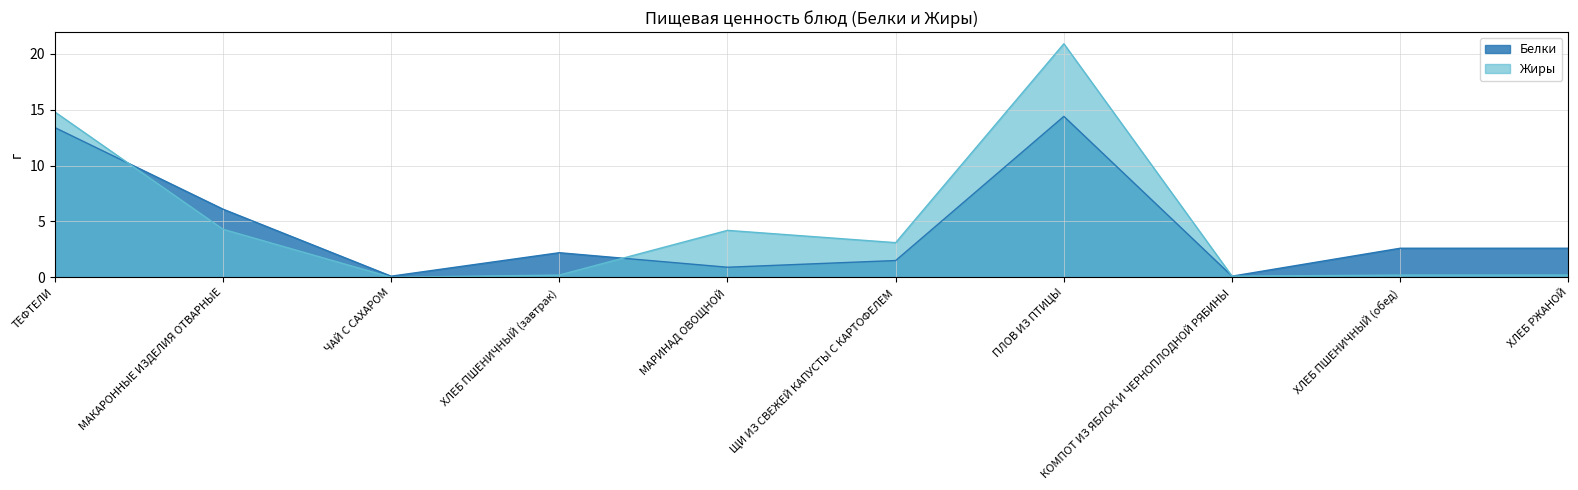

Where is Белки nearest to the value 7?

МАКАРОННЫЕ ИЗДЕЛИЯ ОТВАРНЫЕ